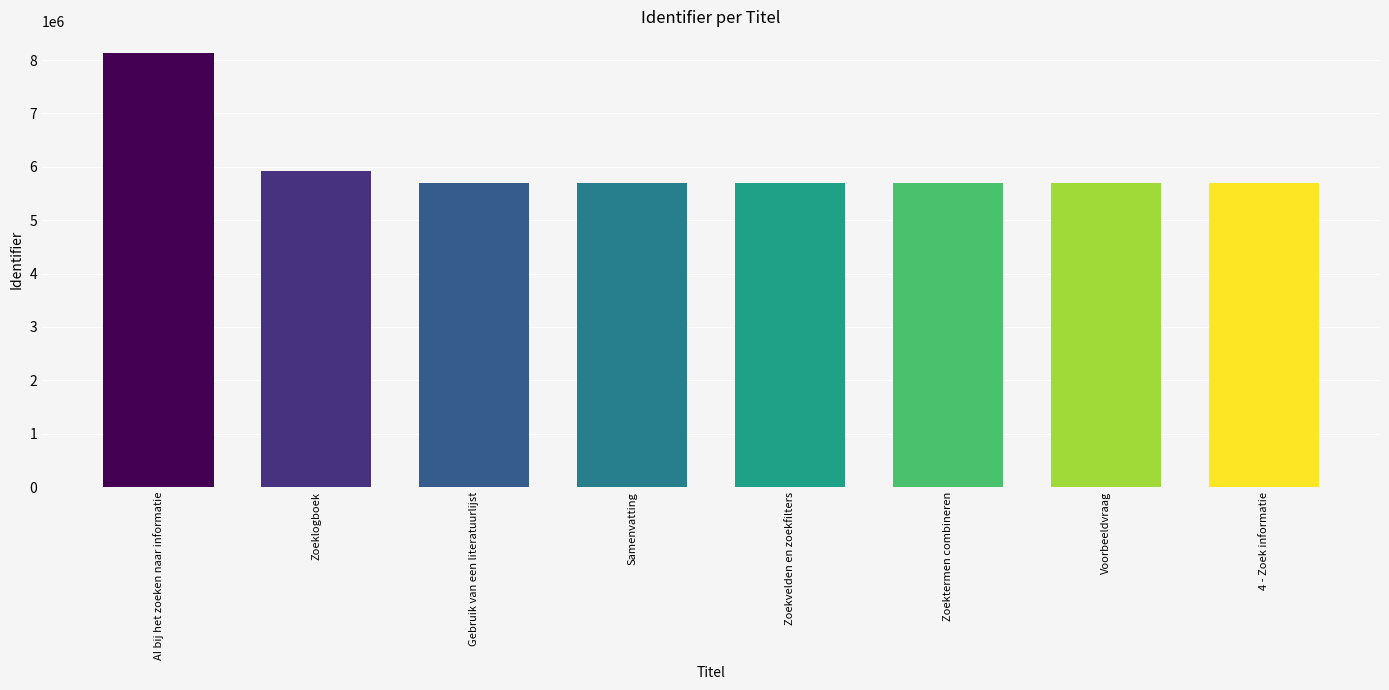

Does the chart contain any negative values?

No